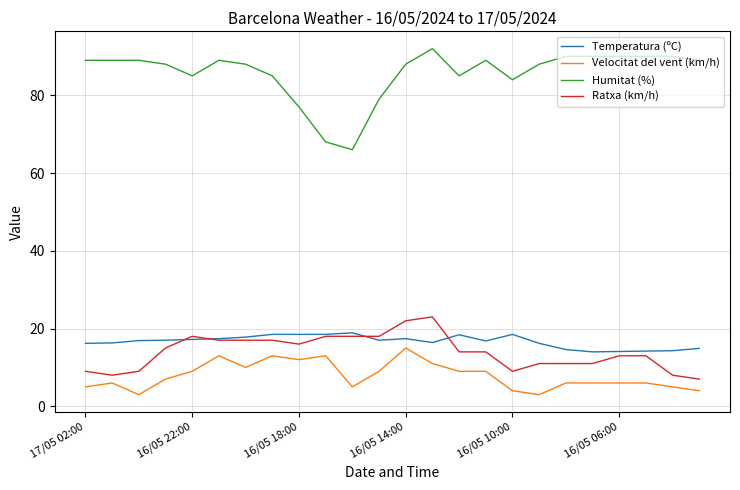

True or false: Temperatura (ºC) and Humitat (%) cross at least once.

False